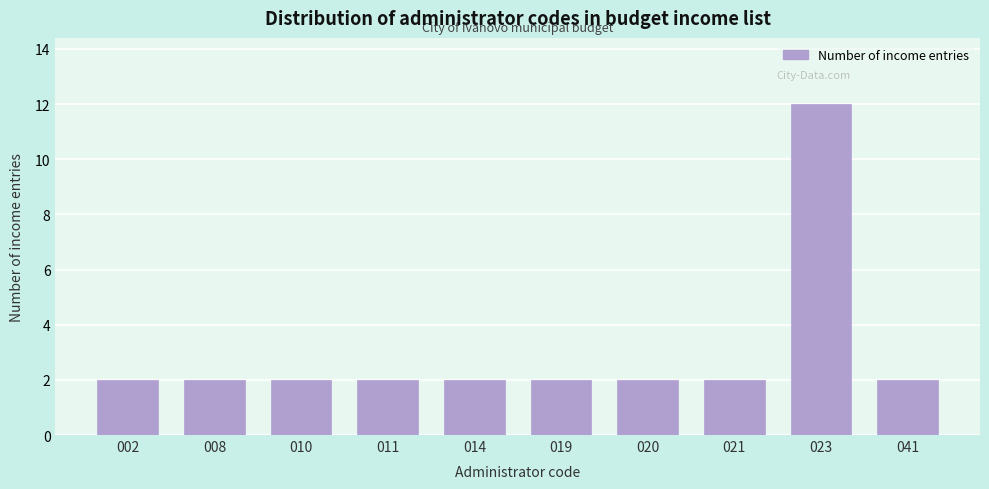

Reading right to left, list all the values displayed in this chart.

041=2	023=12	021=2	020=2	019=2	014=2	011=2	010=2	008=2	002=2